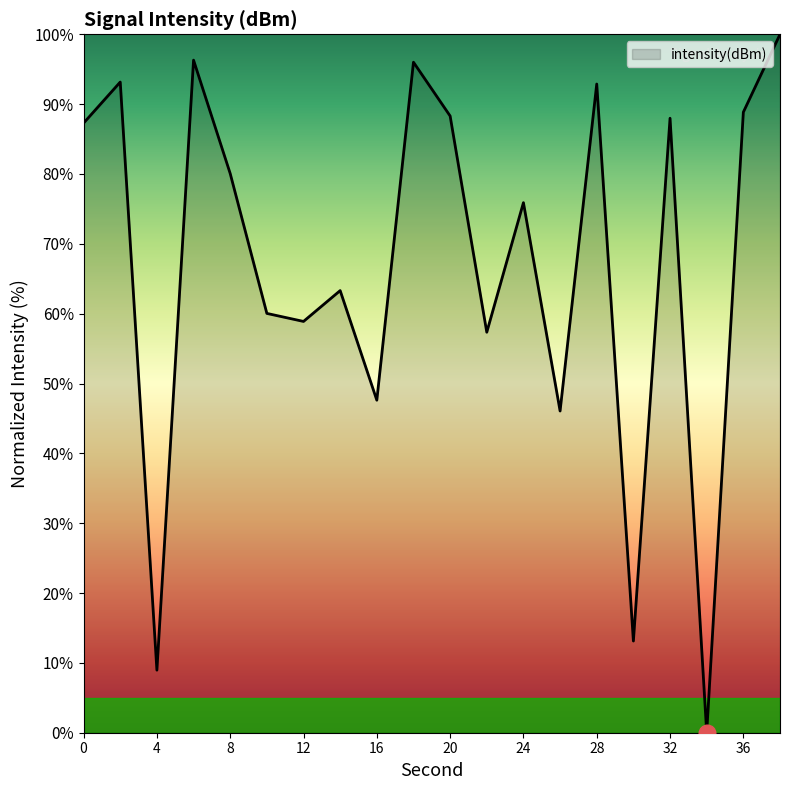

How many lines are shown in the chart?

1